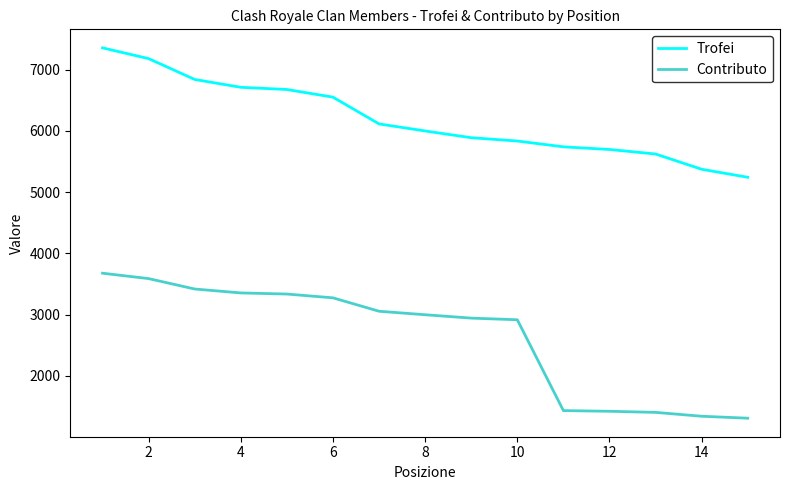

What is the smallest value displayed?

1311